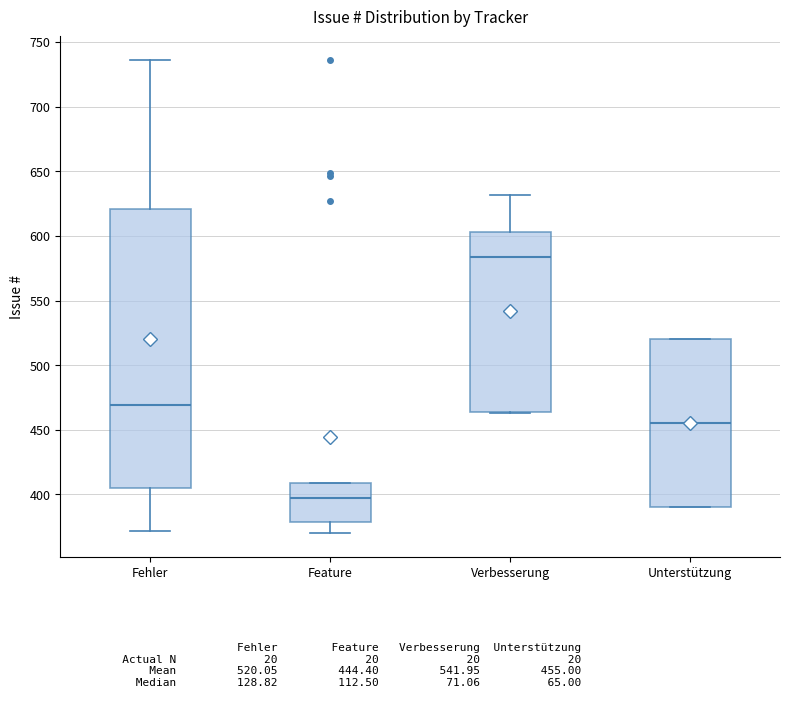

Reading left to right, read every box against the y-axis: the position of its median line, the range the box covers, and the ends of its whiskers. The values are not printed on the chart, so give them approximately, as read against the axis.

Fehler: median 470, box 405 to 620, whiskers 370 to 735
Feature: median 395, box 380 to 410, whiskers 370 to 410
Verbesserung: median 585, box 465 to 605, whiskers 465 to 630
Unterstützung: median 455, box 390 to 520, whiskers 390 to 520